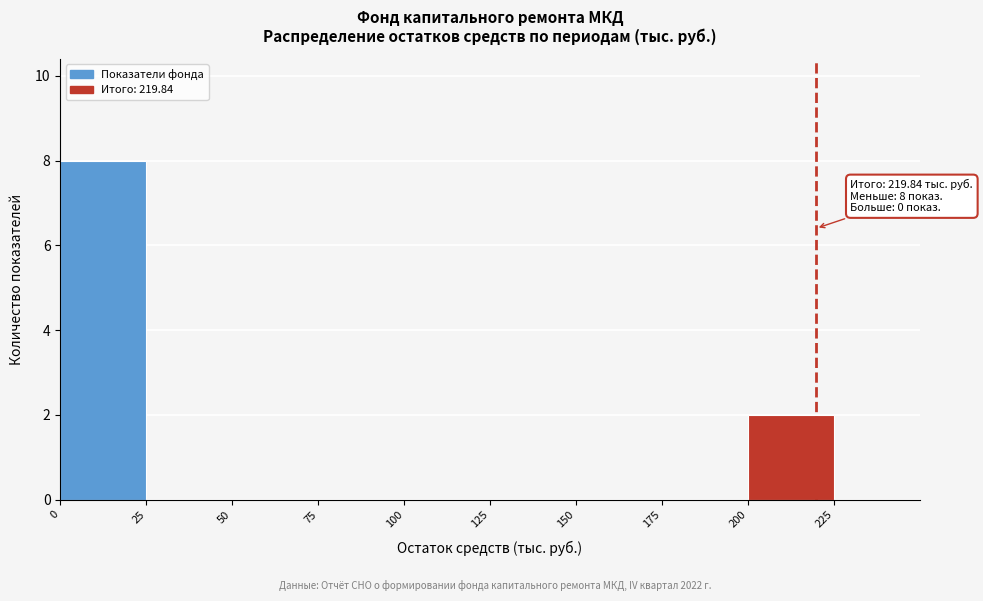

Over which range of the x-axis is the bar tallest?

0 to 25